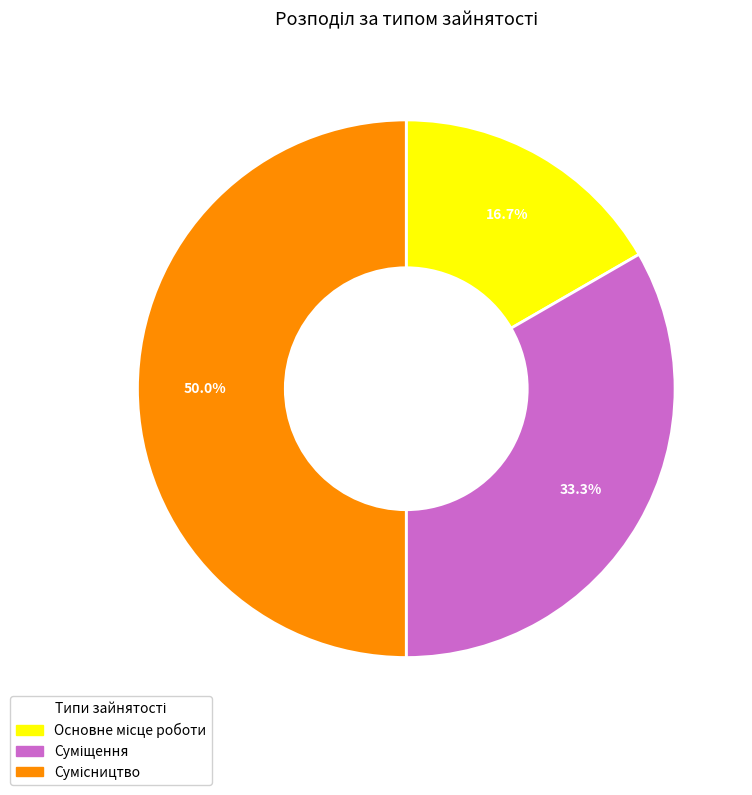

Which category has the smallest portion of the pie?

Основне місце роботи